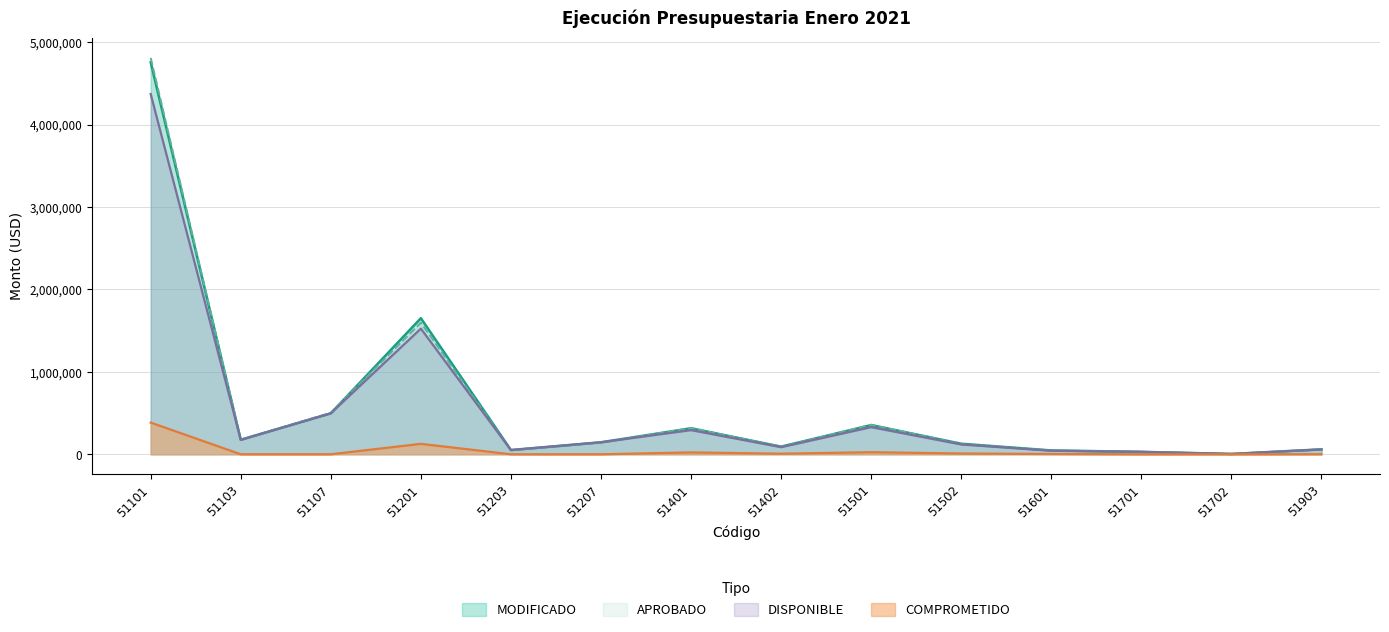

Rank the series at 51502 from highest to lowest value.

MODIFICADO, APROBADO, DISPONIBLE, COMPROMETIDO